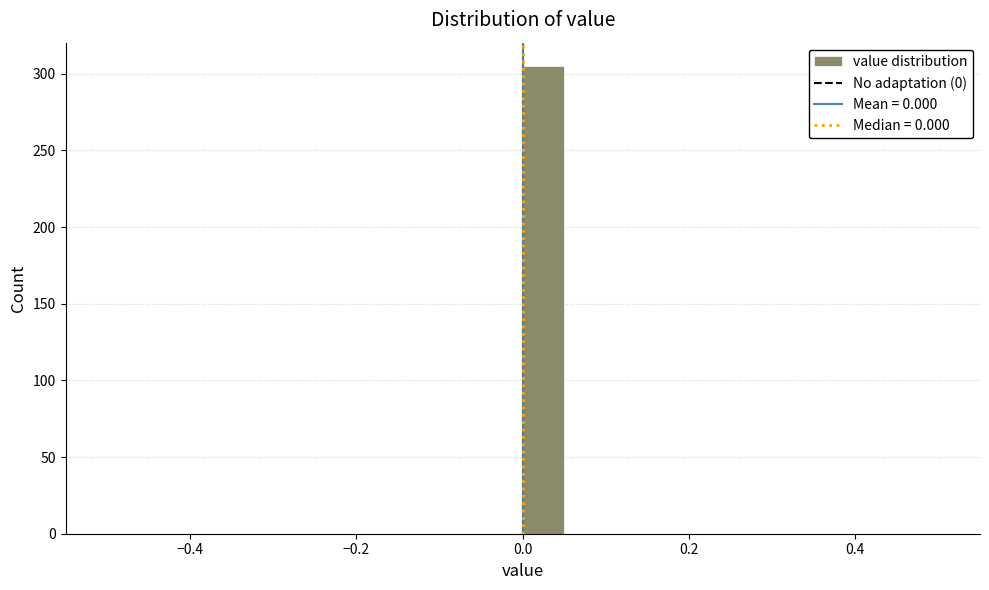

Read against the x-axis, roughly where is the centre of the tallest bar?

0.02